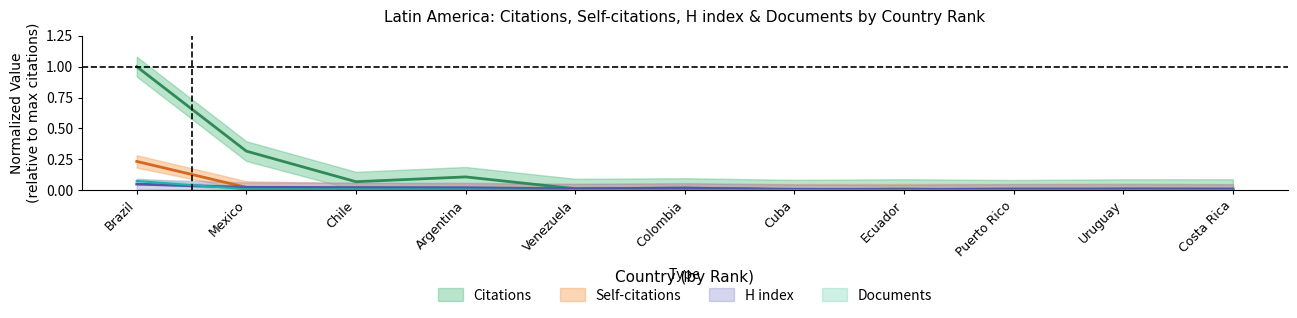

Reading left to right, list all the values displayed in this chart.

Citations: 1.0	0.3	0.1	0.1	0.0	0.0	0.0	0.0	0.0	0.0	0.0
Self-citations: 0.2	0.0	0.0	0.0	0.0	0.0	0.0	0.0	0.0	0.0	0.0
H index: 0.0	0.0	0.0	0.0	0.0	0.0	0.0	0.0	0.0	0.0	0.0
Documents: 0.1	0.0	0.0	0.0	0.0	0.0	0.0	0.0	0.0	0.0	0.0